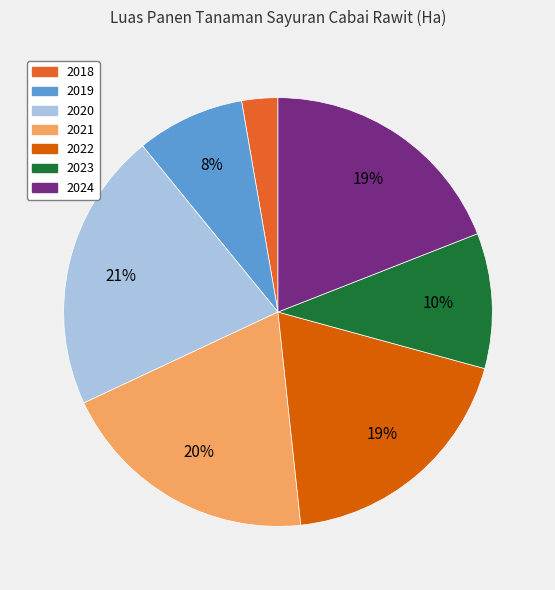

The 2022 slice represents 19% of the pie. True or false?

True